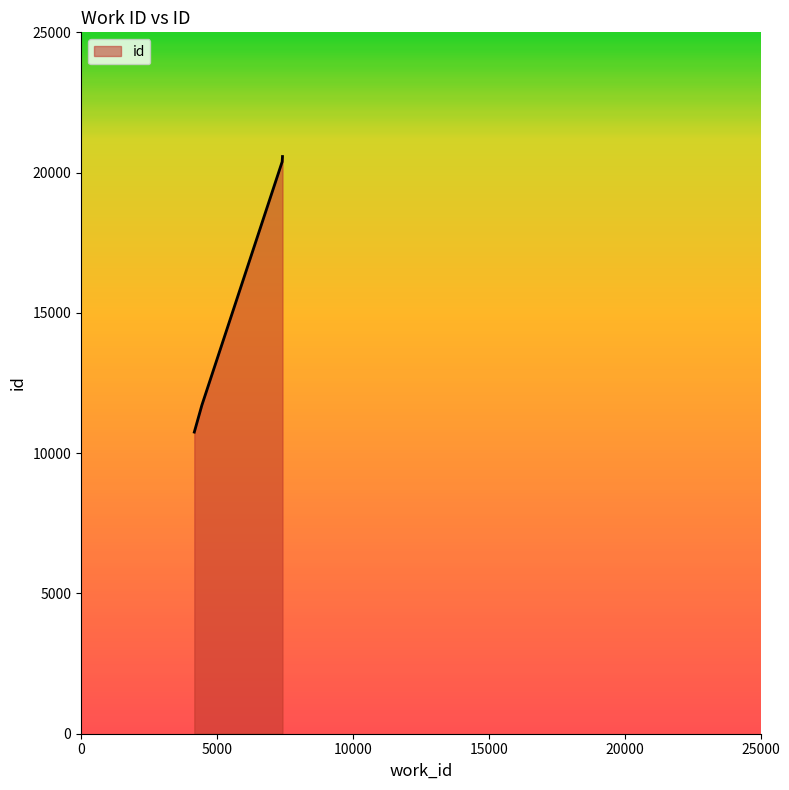

Does the chart have visible grid lines?

No